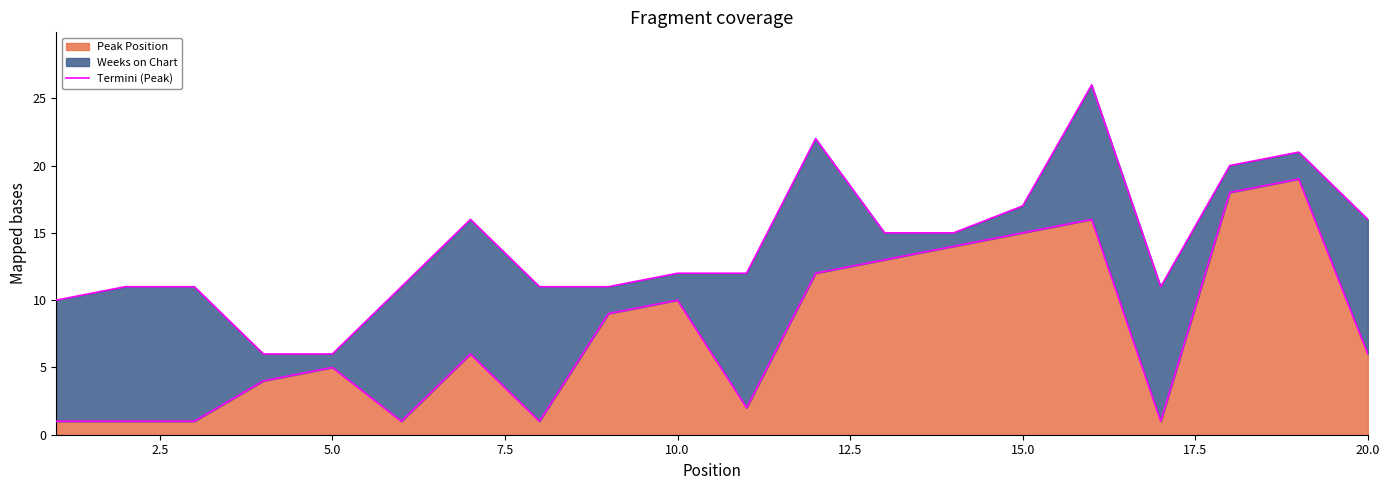

Is it true that the value at 15.0 is 10?

False